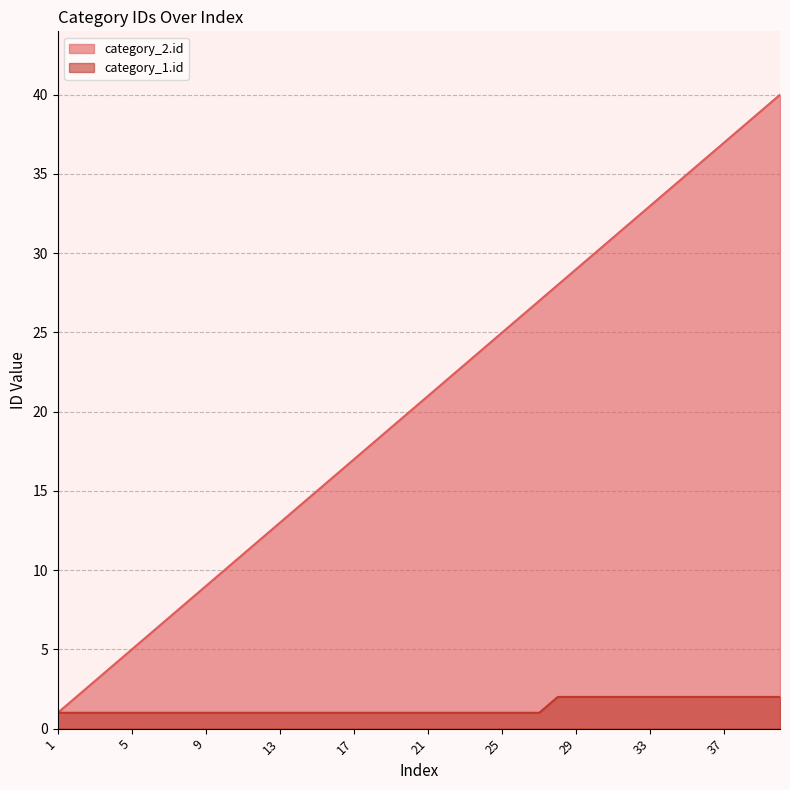

Reading left to right, extract all data points from this chart.

category_2.id: 1	2	3	4	5	6	7	8	9	10	11	12	13	14	15	16	17	18	19	20	21	22	23	24	25	26	27	28	29	30	31	32	33	34	35	36	37	38	39	40
category_1.id: 1	1	1	1	1	1	1	1	1	1	1	1	1	1	1	1	1	1	1	1	1	1	1	1	1	1	1	2	2	2	2	2	2	2	2	2	2	2	2	2